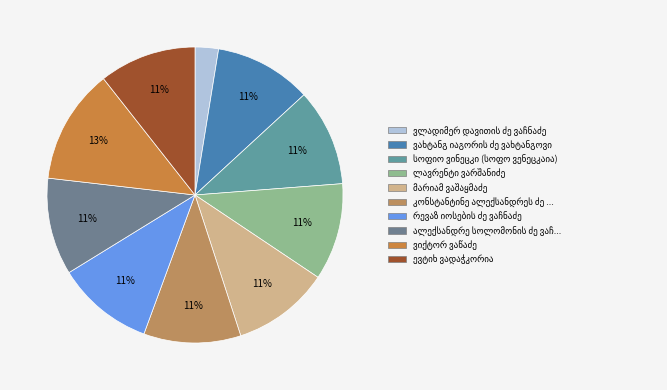

Rank the categories by value from highest to lowest.

ვიქტორ ვაწაძე, კონსტანტინე ალექსანდრეს ძე ვაშაკიძე, მარიამ ვაშაყმაძე, ვახტანგ იაგორის ძე ვახტანგოვი, ევტიხ ვადაჭკორია, სოფიო ვინეცკი (სოფო ვენეცკაია), ლავრენტი ვარშანიძე, რევაზ იოსების ძე ვაჩნაძე, ალექსანდრე სოლომონის ძე ვაჩნაძე, ვლადიმერ დავითის ძე ვაჩნაძე